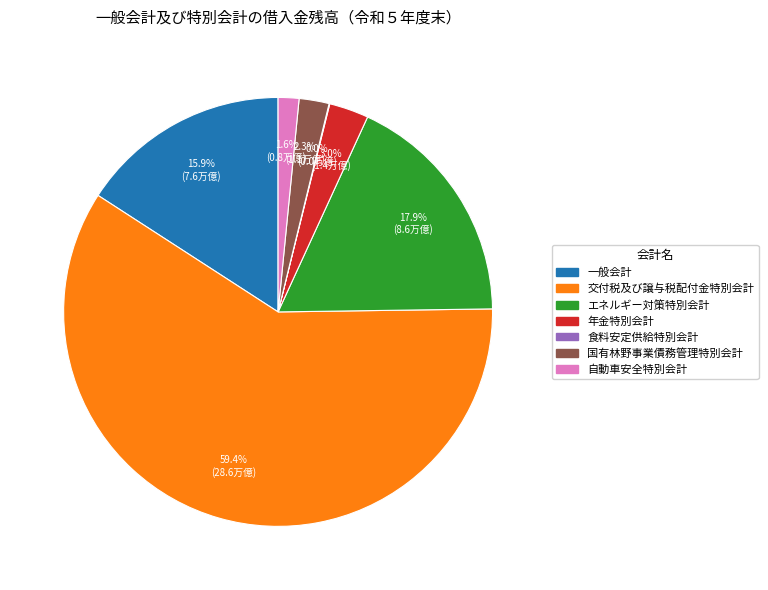

Combined, what portion of the pie is 交付税及び譲与税配付金特別会計 and 自動車安全特別会計?

60.9%